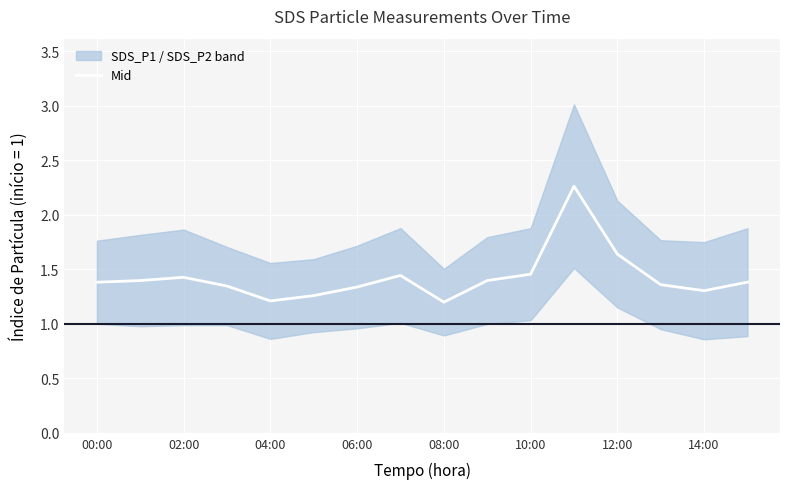

Does the chart display data point markers on the line(s)?

No